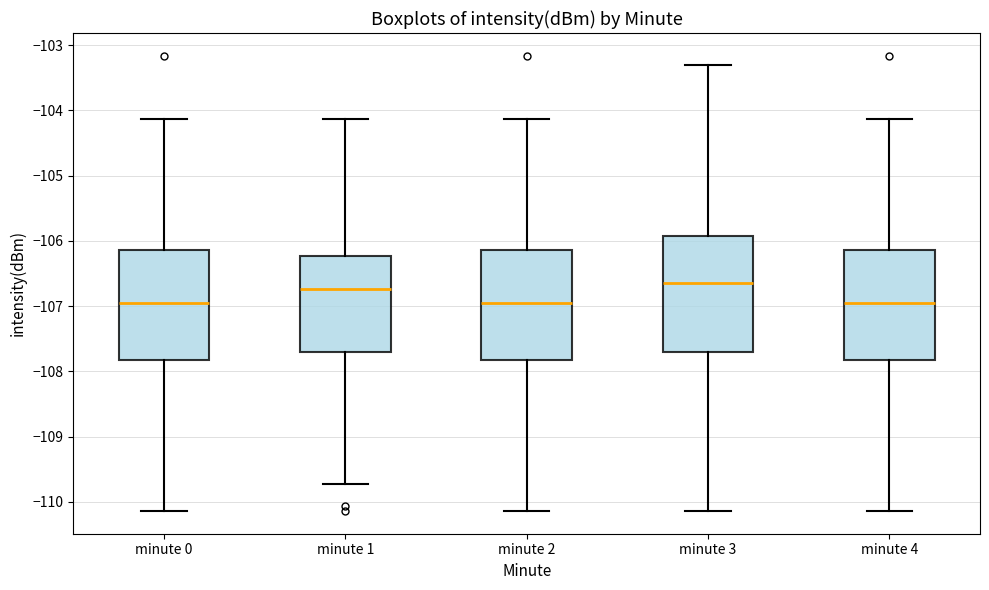

Reading left to right, transcribe this box plot: for each box, give where its median line is, the range the box spans, and where its two whiskers end, as read against the y-axis. The values are not printed on the chart, so give them approximately, as read against the axis.

minute 0: median -107.0, box -107.8 to -106.1, whiskers -110.1 to -104.1
minute 1: median -106.7, box -107.7 to -106.2, whiskers -109.7 to -104.1
minute 2: median -107.0, box -107.8 to -106.1, whiskers -110.1 to -104.1
minute 3: median -106.6, box -107.7 to -105.9, whiskers -110.1 to -103.3
minute 4: median -107.0, box -107.8 to -106.1, whiskers -110.1 to -104.1